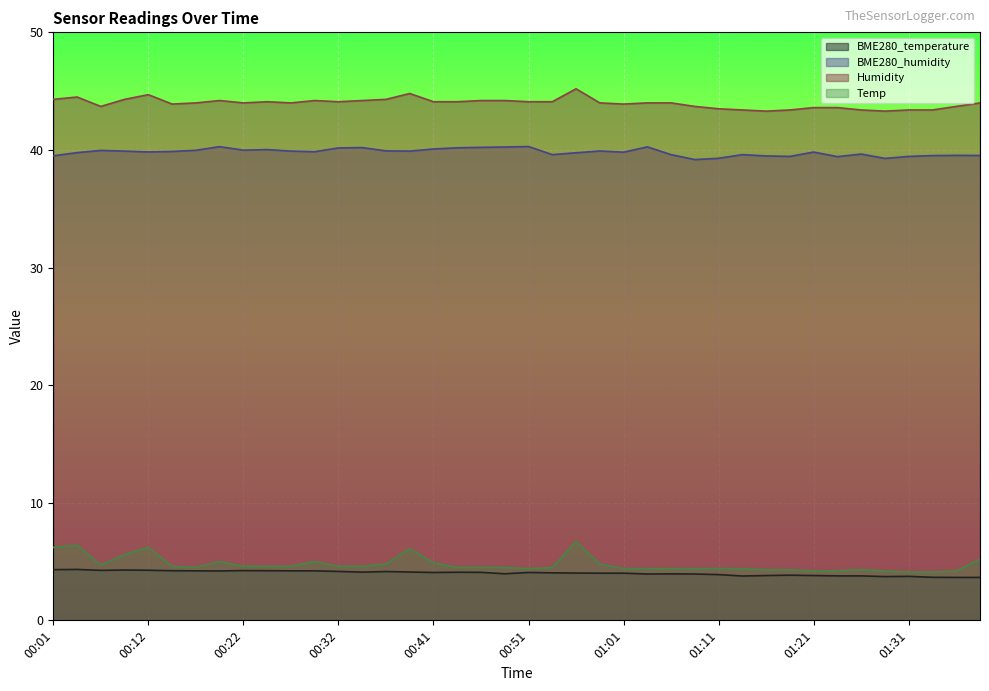

True or false: Humidity and BME280_temperature intersect in this chart.

False